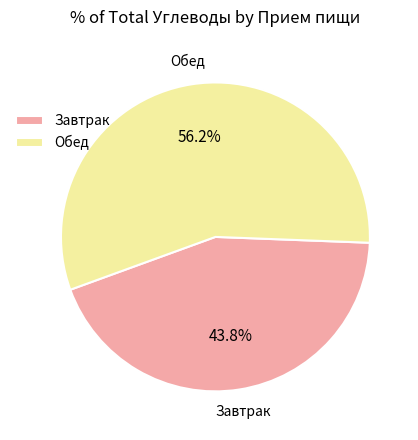

What percentage is the Обед slice, to the nearest percent?

56%